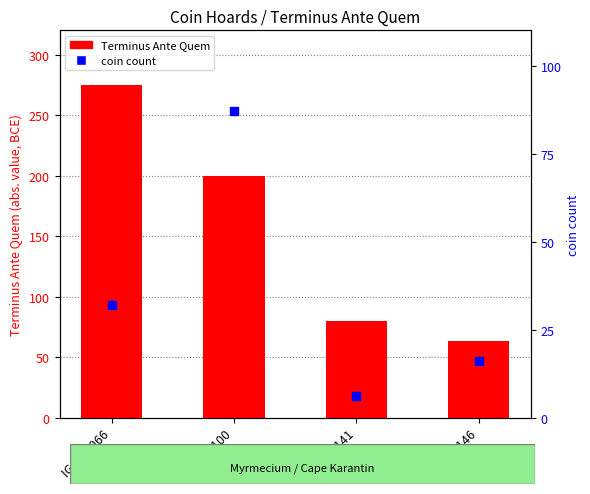

At which category is the sum across all series the highest?

IGCH 1066